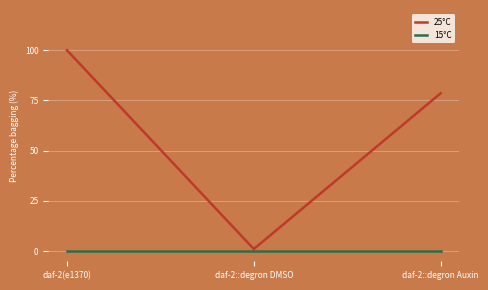

Where does the 25°C series first go above 78?

daf-2(e1370)